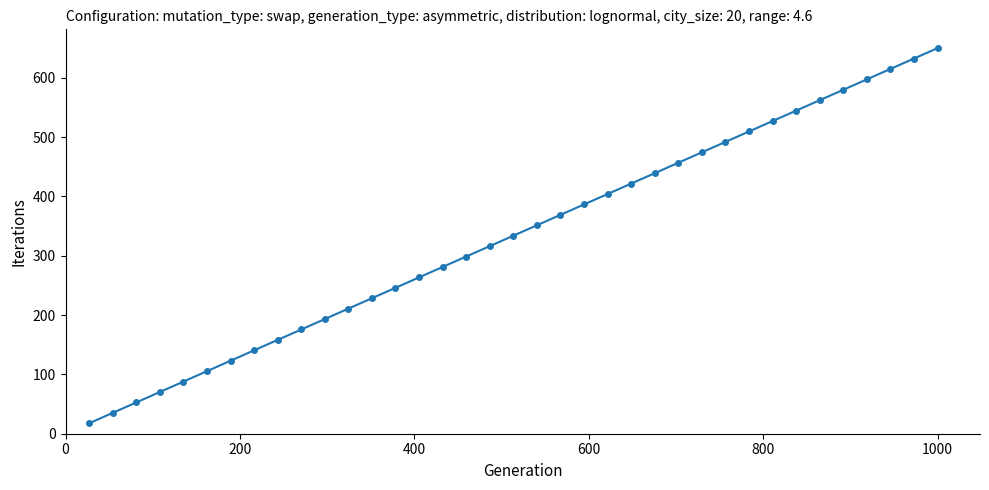

What is the difference between the maximum and minimum values?

632.4